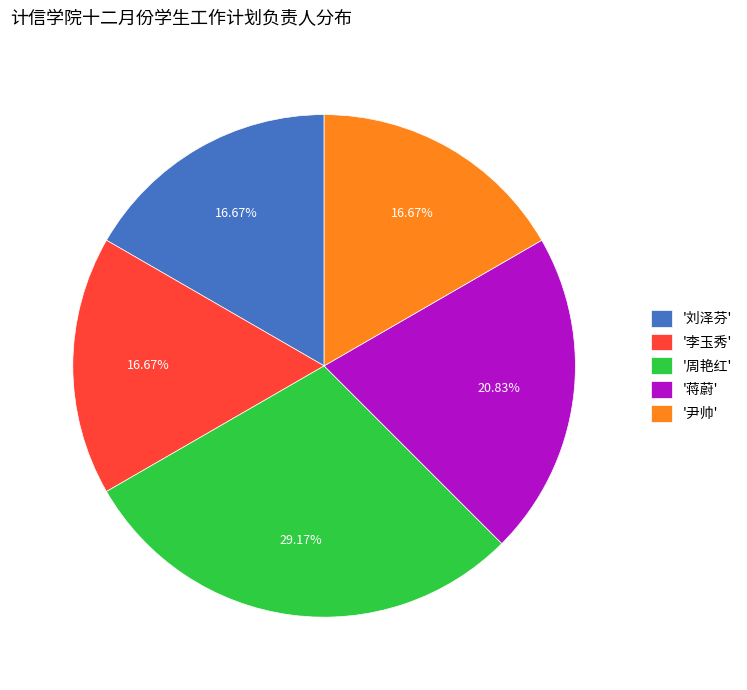

Count the number of slices in the pie.

5